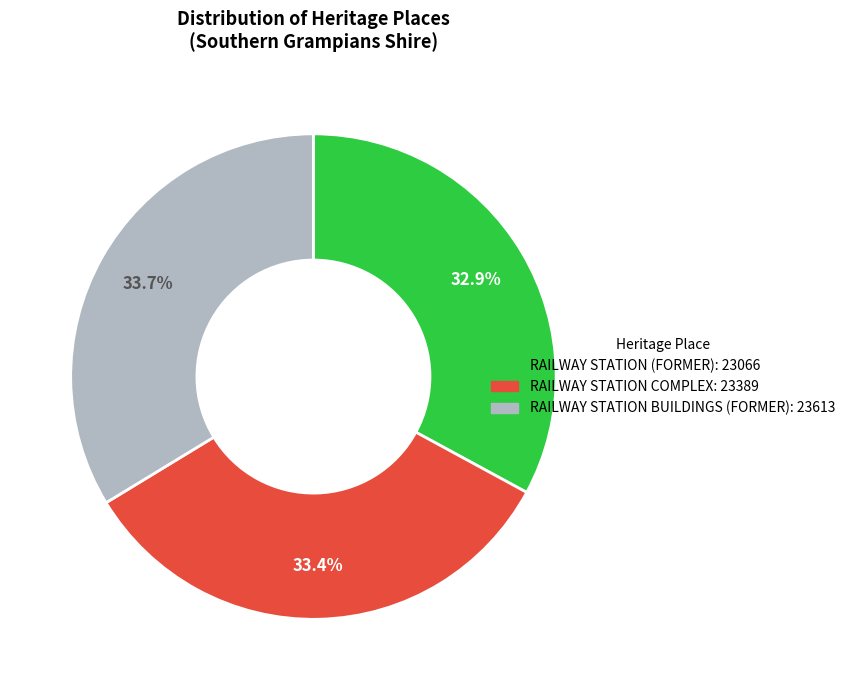

Which has a higher value, RAILWAY STATION (FORMER) or RAILWAY STATION BUILDINGS (FORMER)?

RAILWAY STATION BUILDINGS (FORMER)